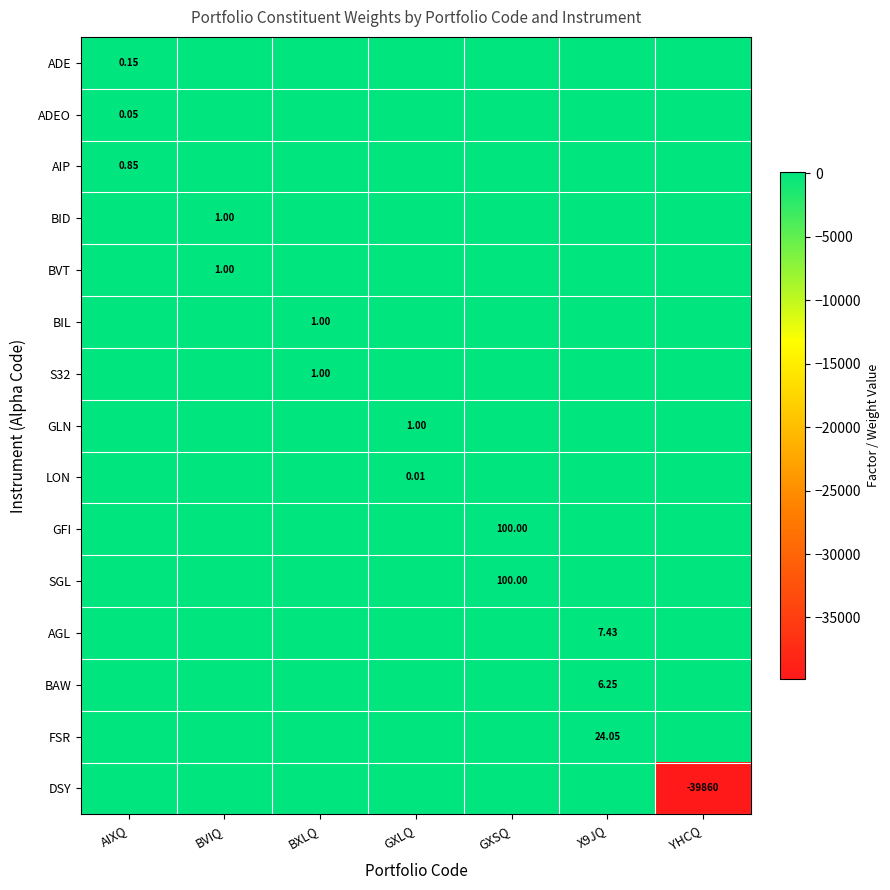

True or false: AGL has a value of 3.9 at GXLQ.

False